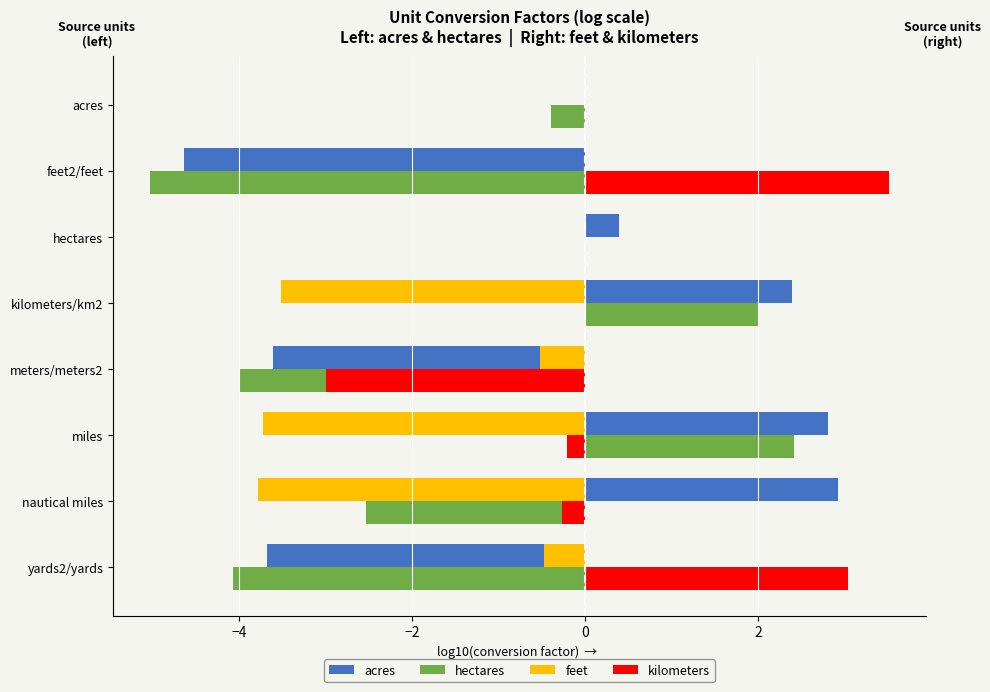

What is the greatest value displayed?

3.5